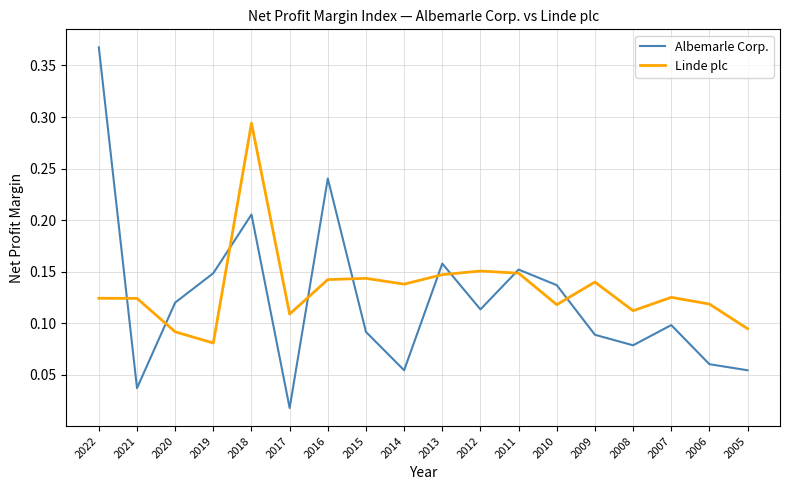

At which label does Albemarle Corp. reach its peak?

2022